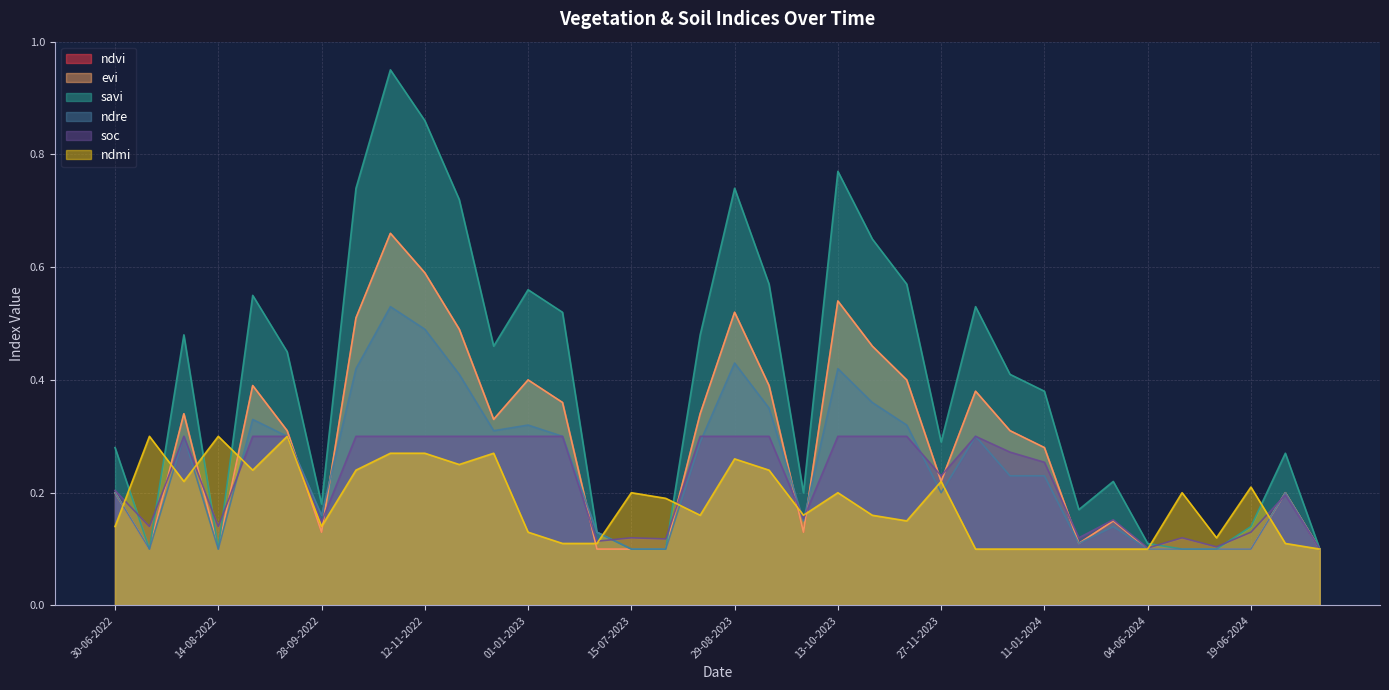

Between 27-11-2022 and 28-10-2023, which series saw the biggest shift?

ndmi